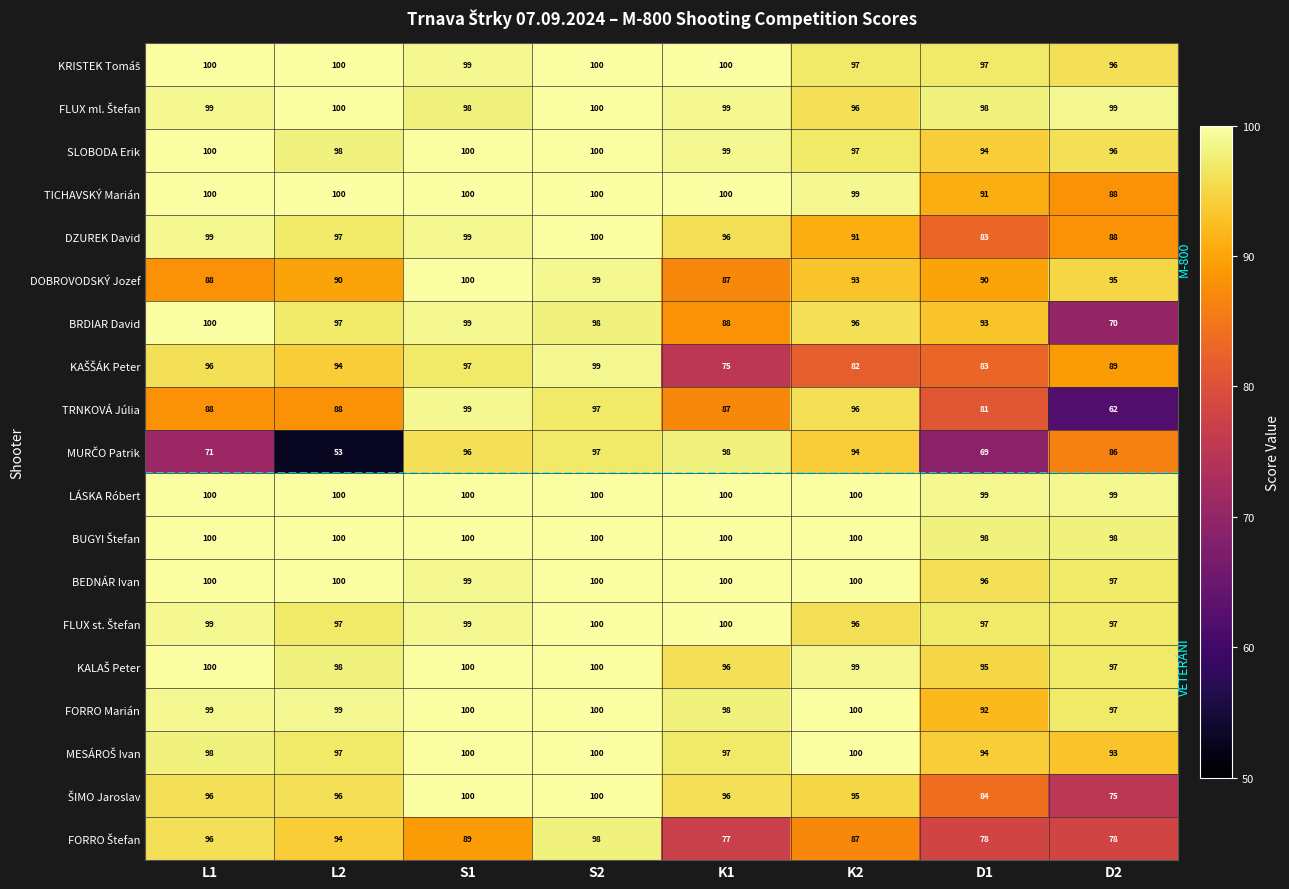

Where is DZUREK David nearest to the value 91?

K2